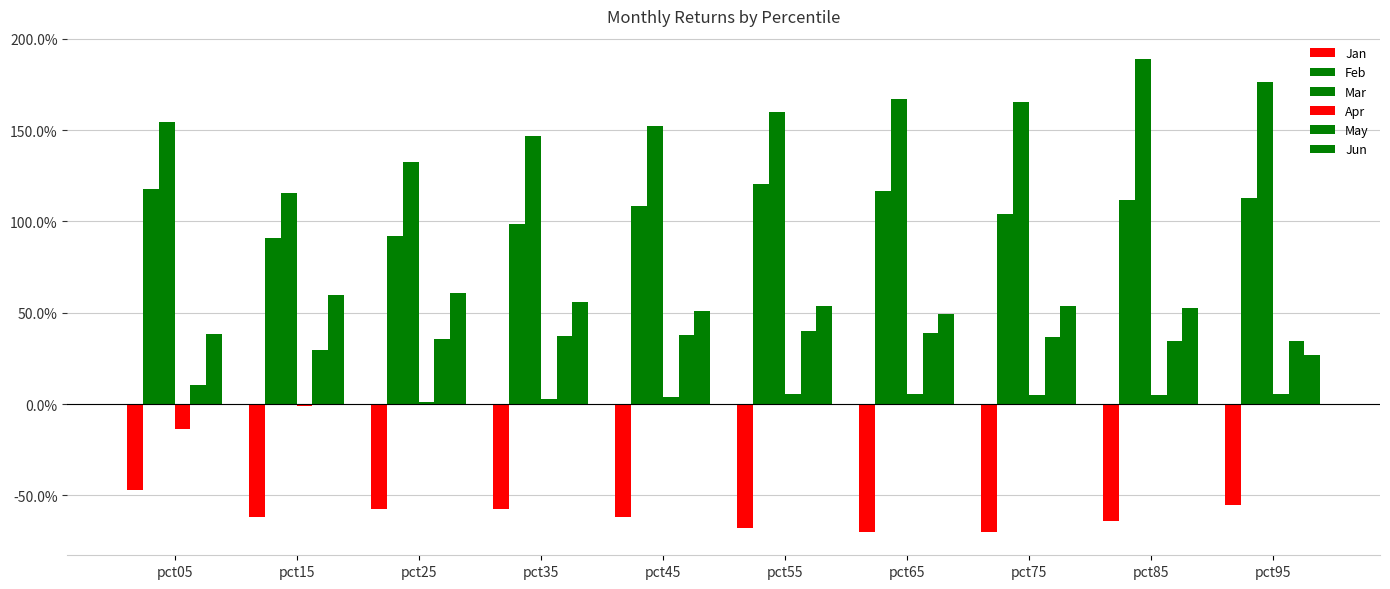

Which series changed the most between pct15 and pct25?

Mar